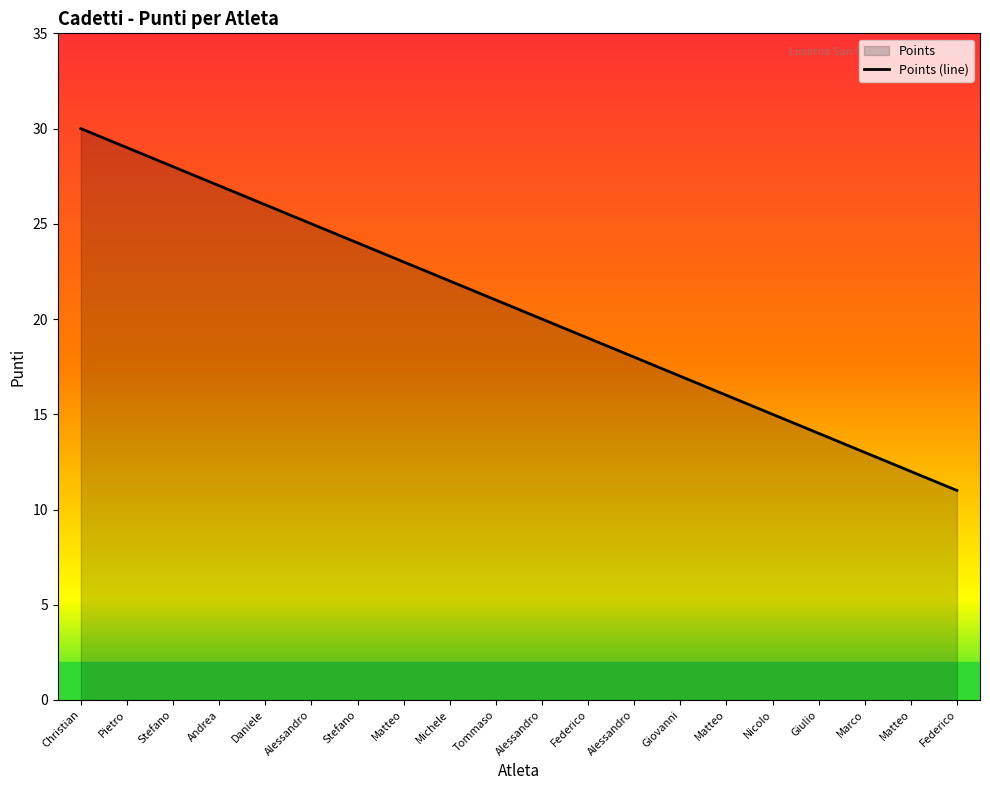

Where does the data first go above 21?

Christian